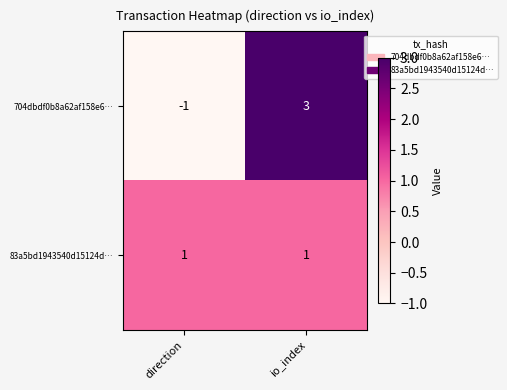

Is it true that 704dbdf0b8a62af158e6… equals -2 at direction?

False